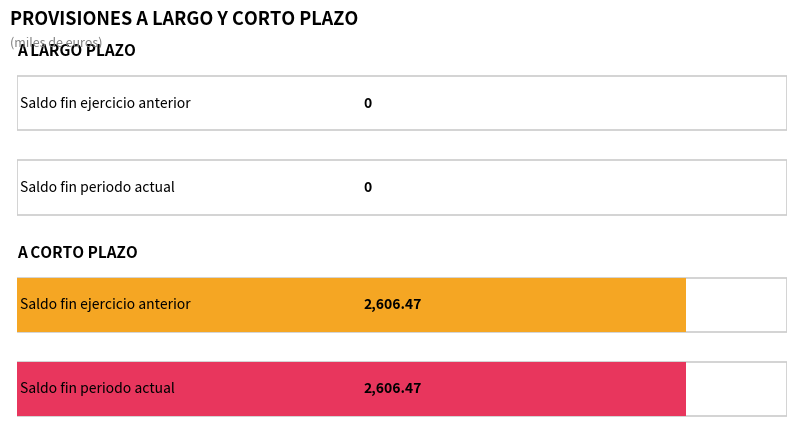

At which category is the sum across all series the highest?

A CORTO PLAZO